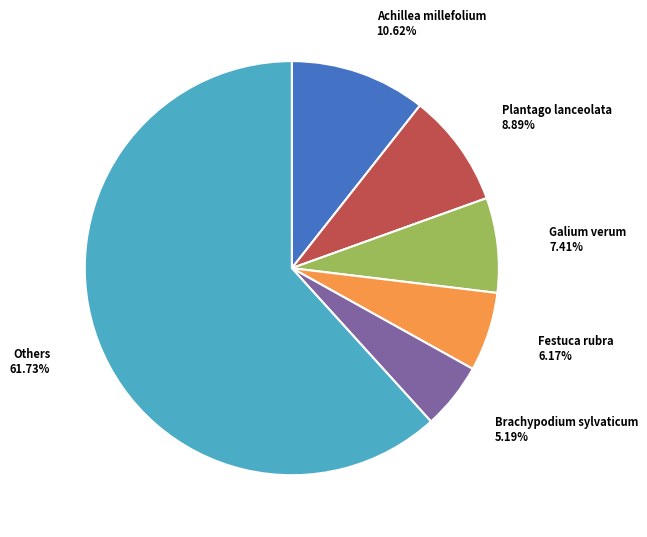

Rank the categories by value from lowest to highest.

Brachypodium sylvaticum, Festuca rubra, Galium verum, Plantago lanceolata, Achillea millefolium, Others